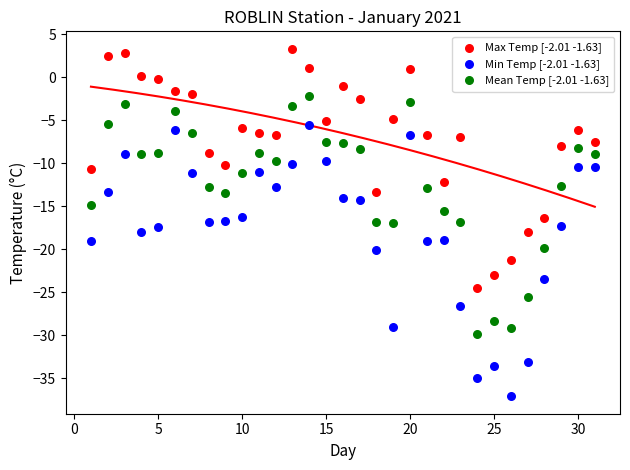

What are all the series names shown in the legend?

Max Temp [-2.01 -1.63], Min Temp [-2.01 -1.63], Mean Temp [-2.01 -1.63]